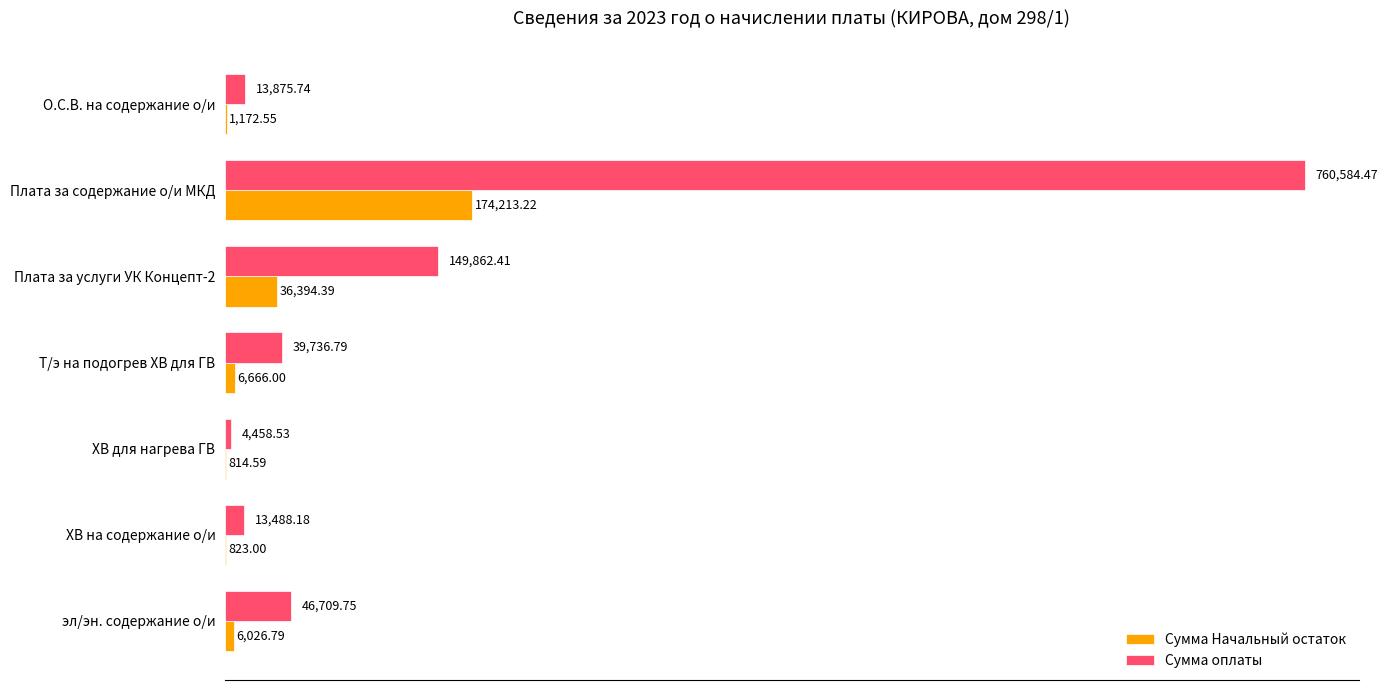

What is the sum of all Сумма Начальный остаток values?

226110.5